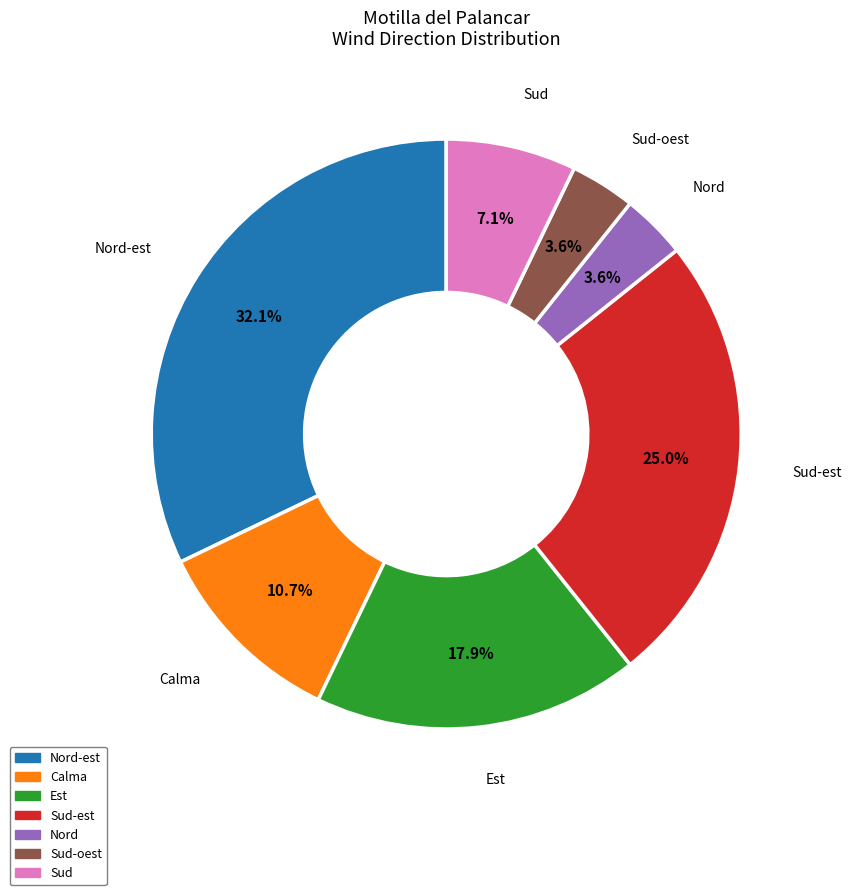

To the nearest percent, what is the average slice percentage?

14%